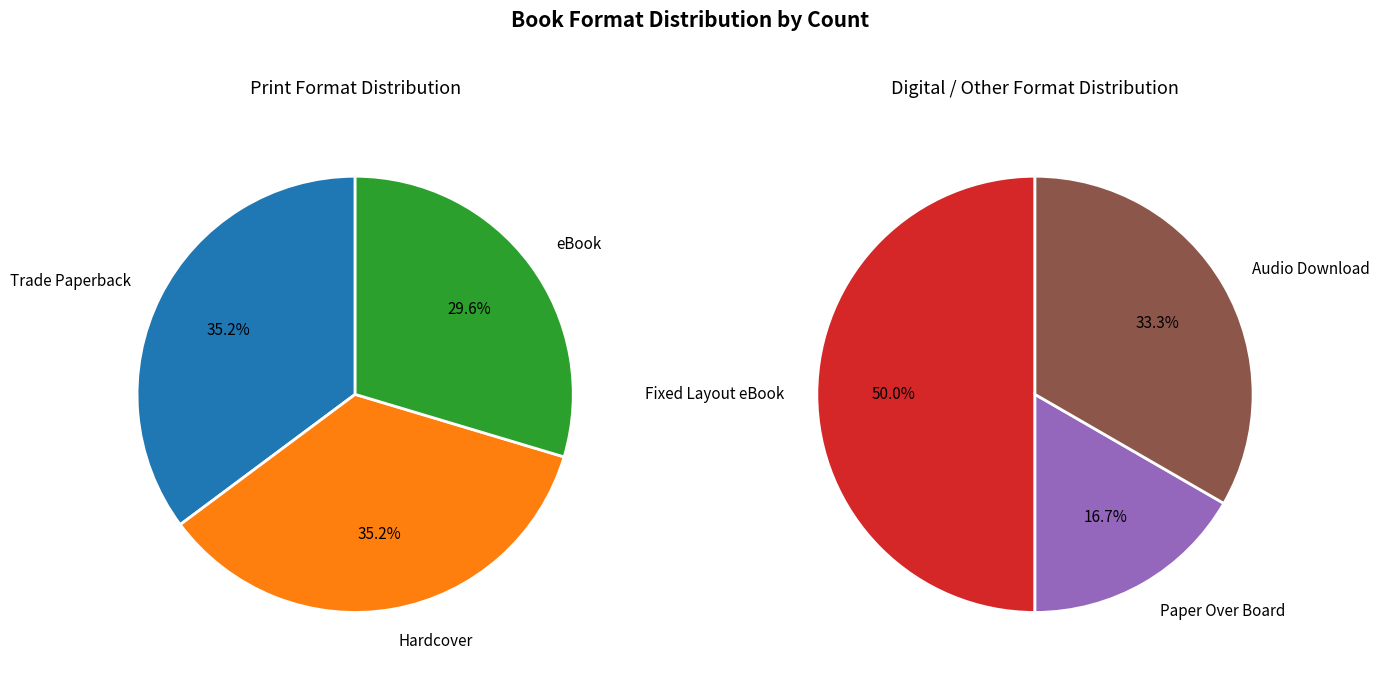

What is the smallest slice in the pie chart?

Paper Over Board